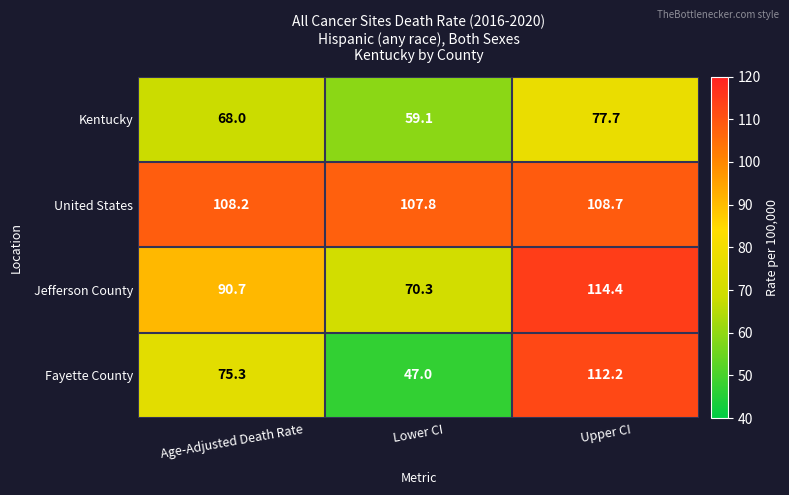

What is the difference between the Jefferson County values at Lower CI and Age-Adjusted Death Rate?

20.4